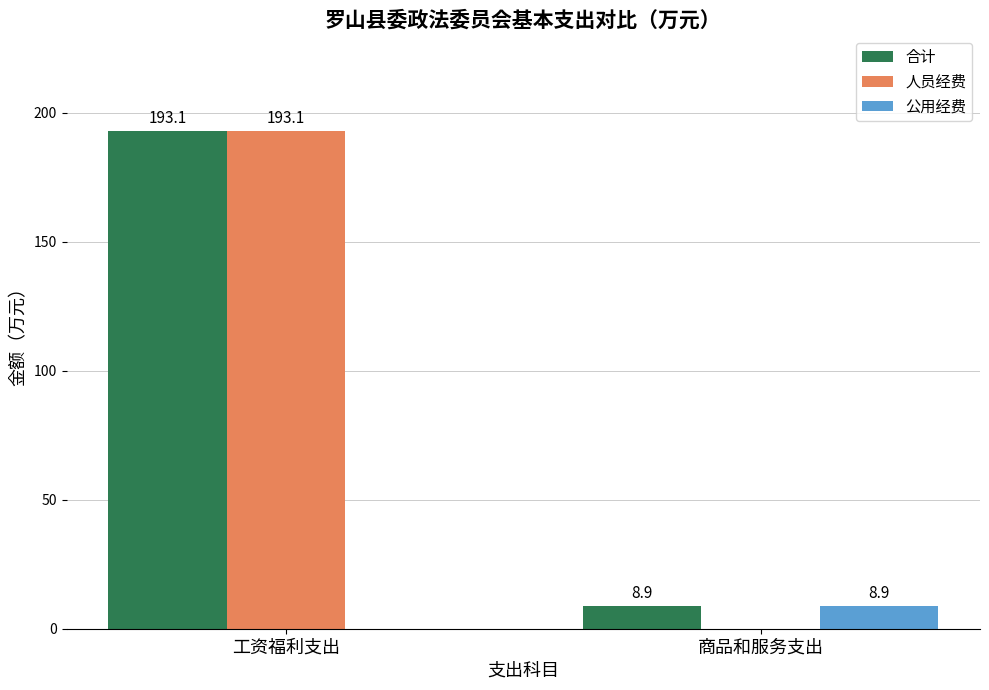

What are all the series names shown in the legend?

合计, 人员经费, 公用经费